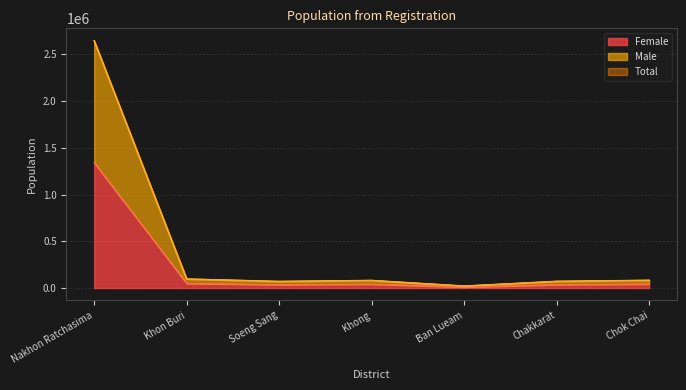

What is the approximate value of Female at Chakkarat, to the nearest 10?

36070